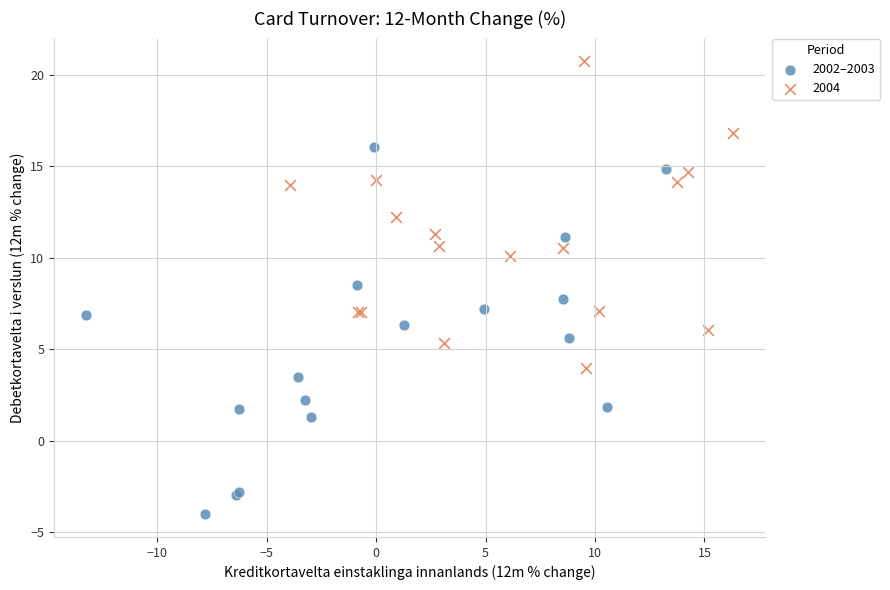

Which series reaches the maximum Y coordinate?

2004